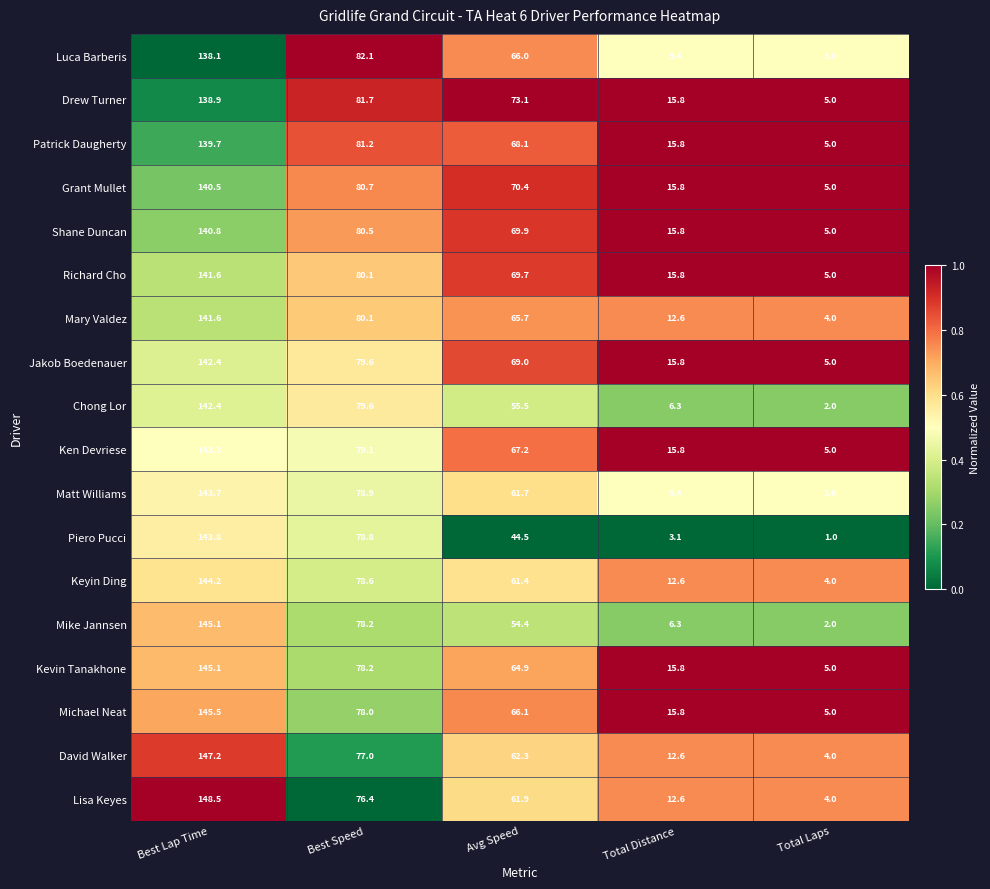

The value of David Walker at Total Distance is 12.6. True or false?

True